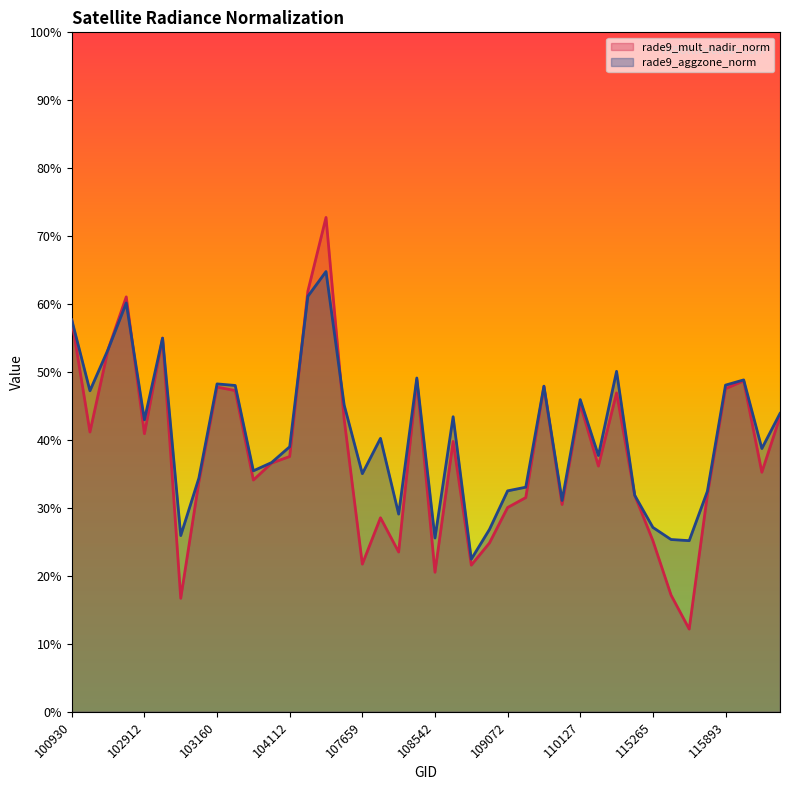

What are all the series names shown in the legend?

rade9_mult_nadir_norm, rade9_aggzone_norm